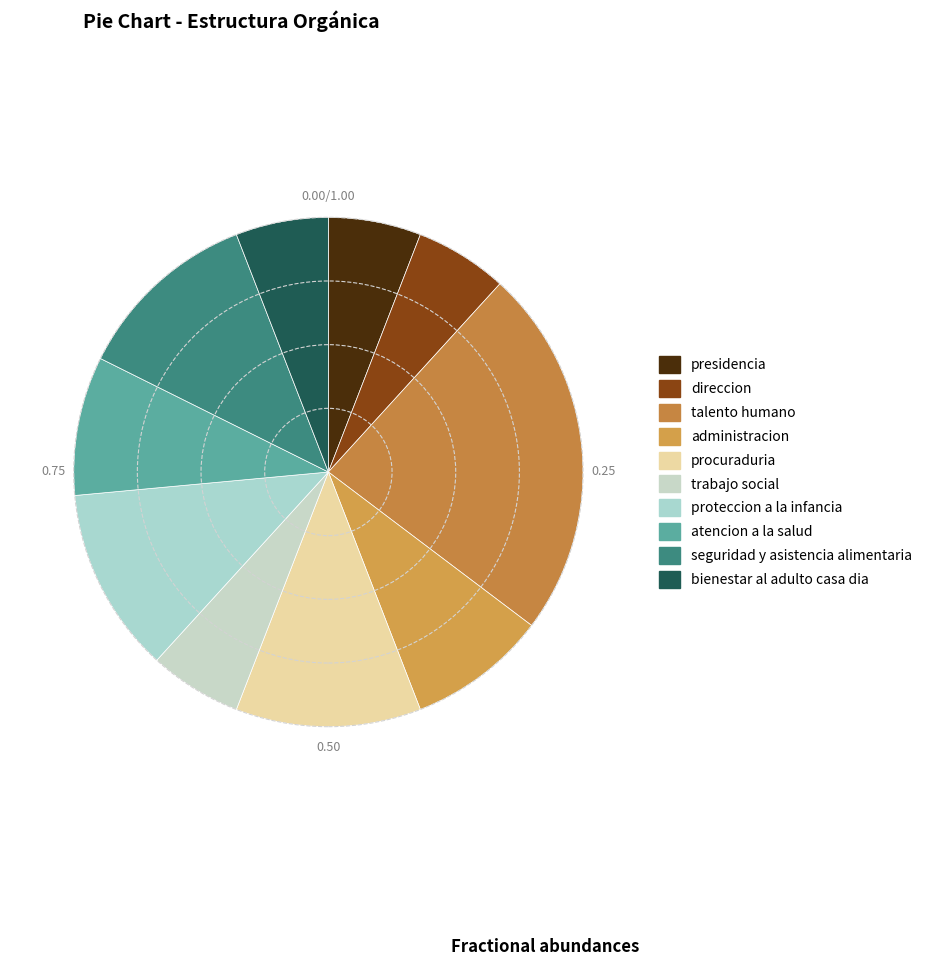

To the nearest percent, what is the difference between the talento humano and administracion slice percentages?

15%